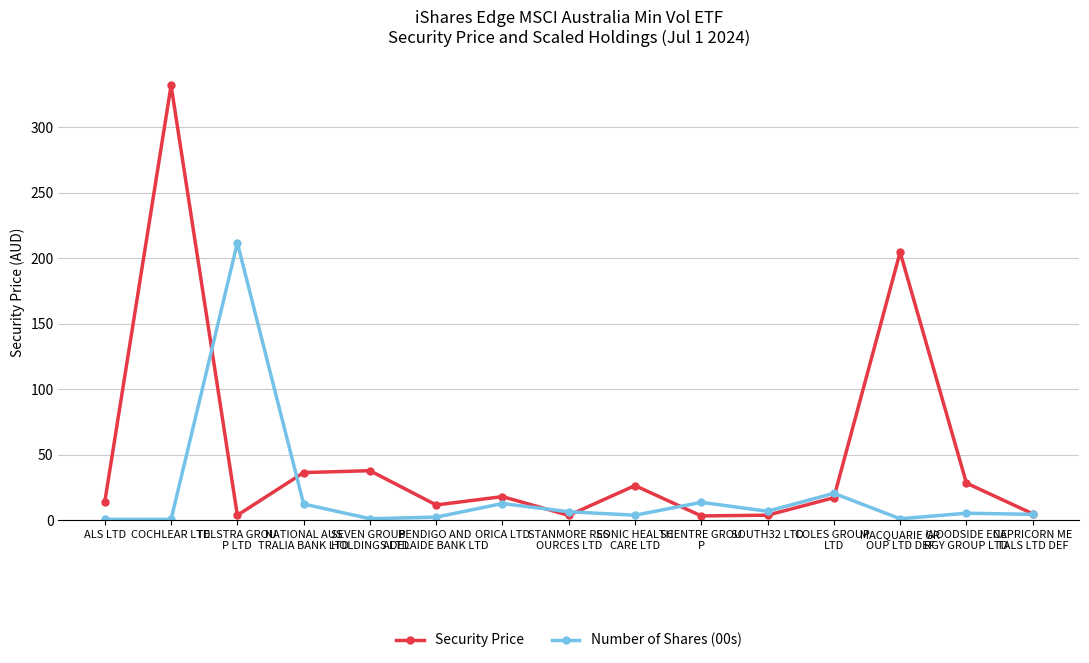

What is the difference between the Security Price values at SONIC HEALTH
CARE LTD and STANMORE RES
OURCES LTD?

22.8